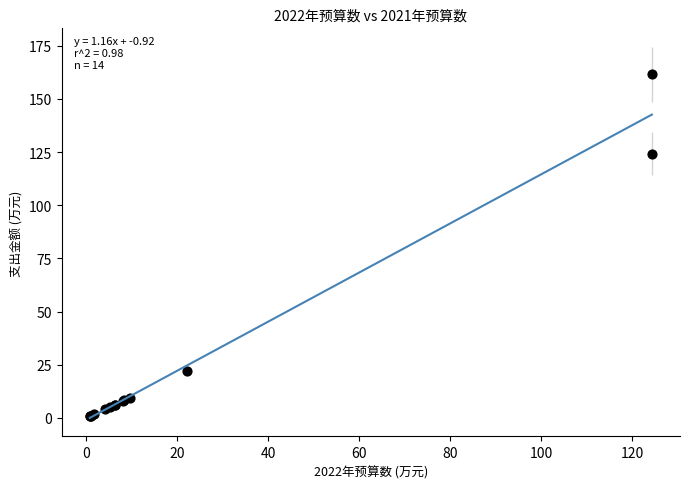

What Y value in the scatter plot is closest to 81?

124.3